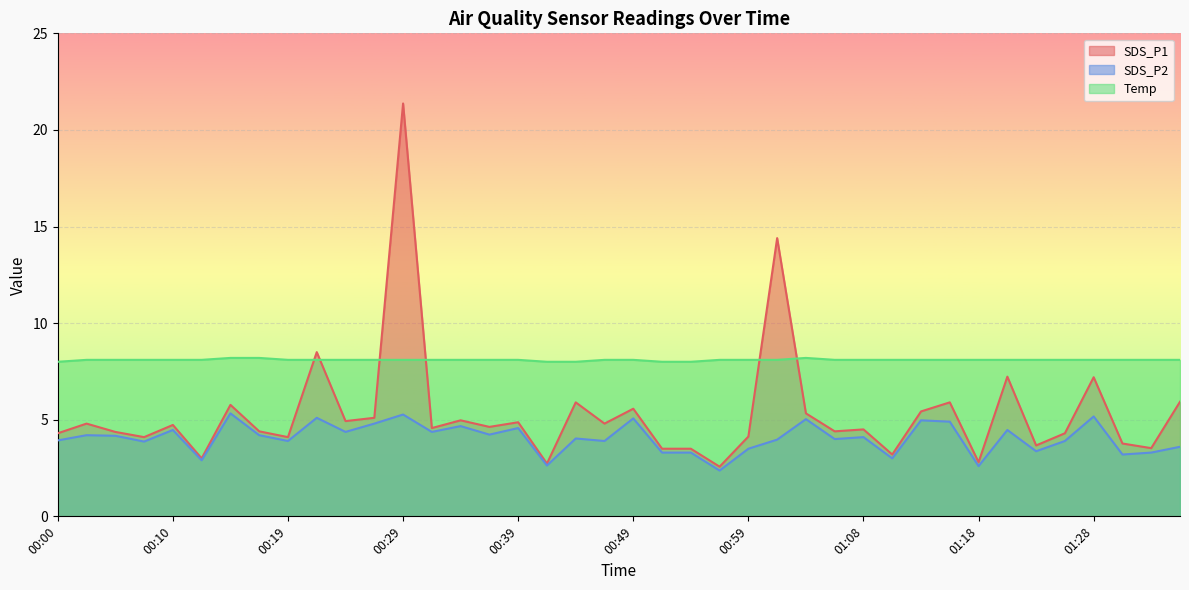

What is the label of the 38th point from the left?

01:31